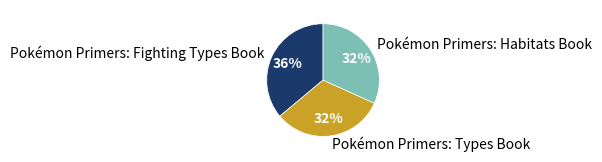

To the nearest percent, what percentage of the pie is Pokémon Primers: Habitats Book?

32%